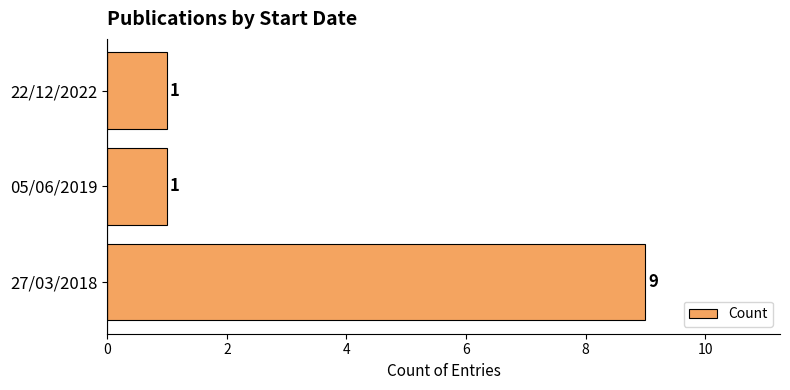

What is the greatest value displayed?

9